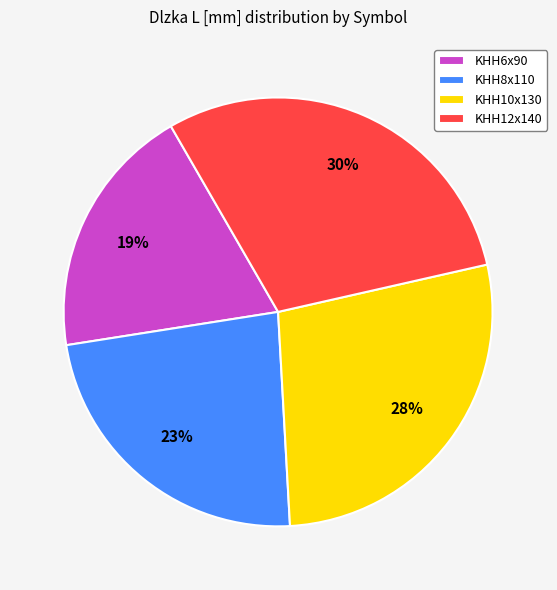

Is the sum of KHH12x140 and KHH10x130 greater than half?

Yes